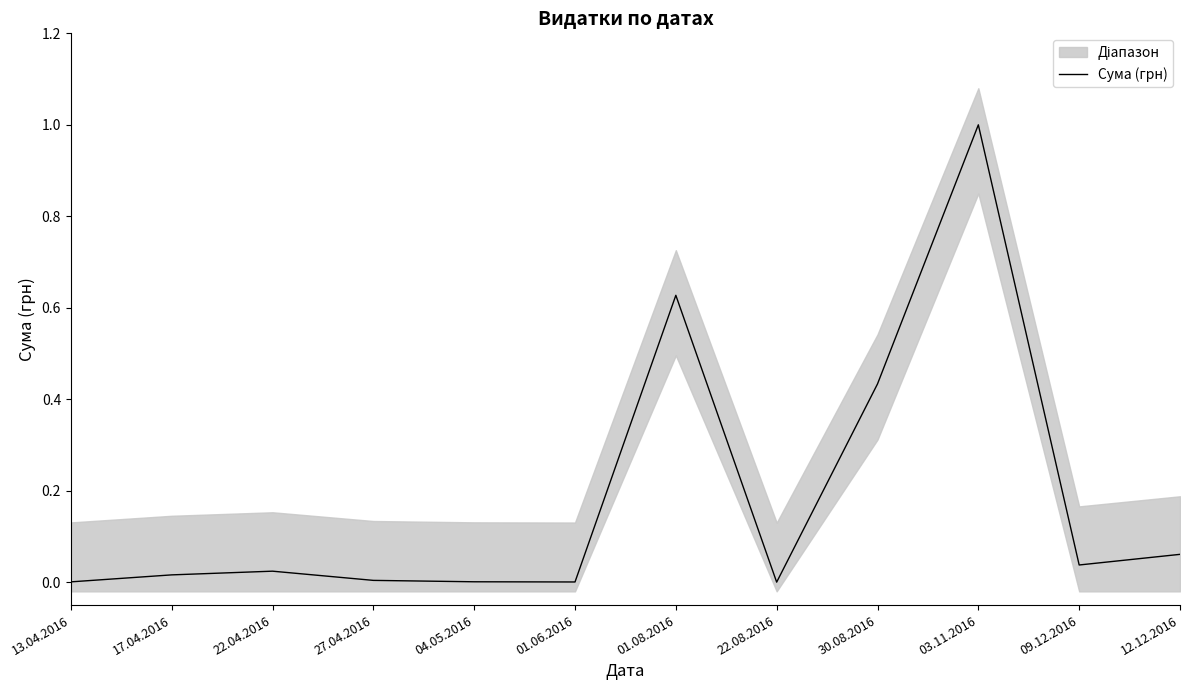

What position from the right is 01.06.2016?

7